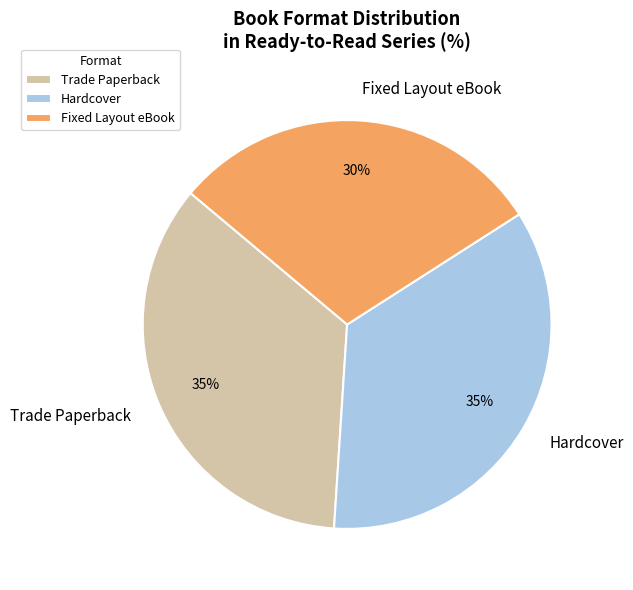

Is there any slice that represents more than half of the pie?

No